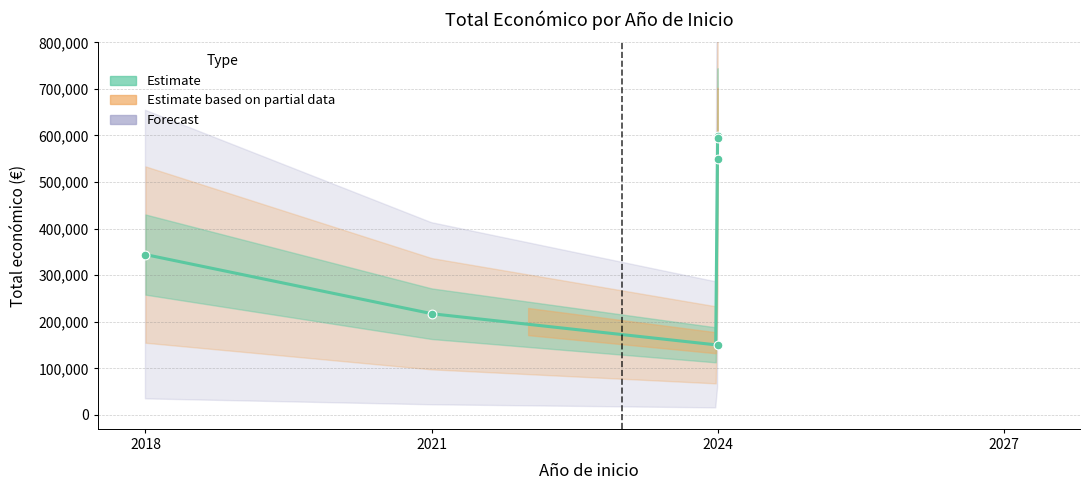

What is the change in value from 2021 to 2024?

-67264